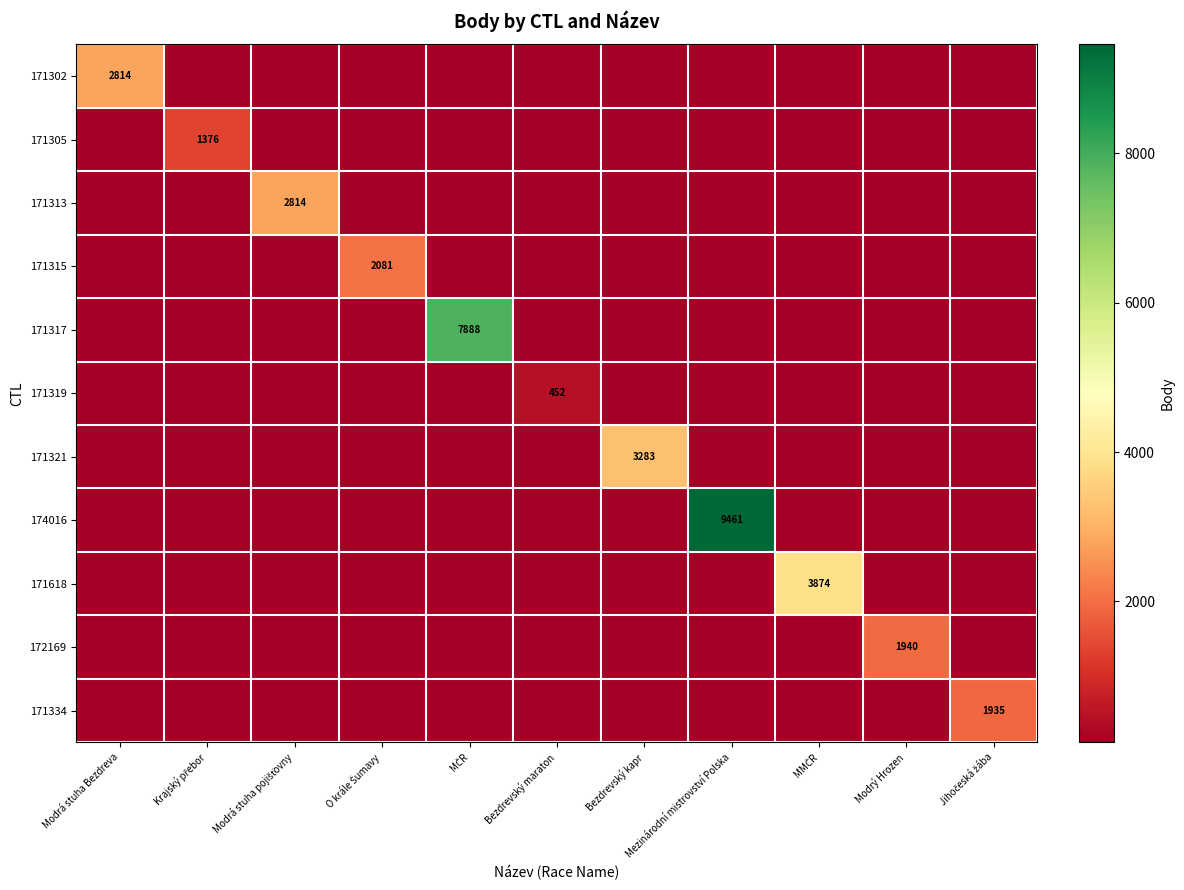

What is the maximum value for 172169?

1940